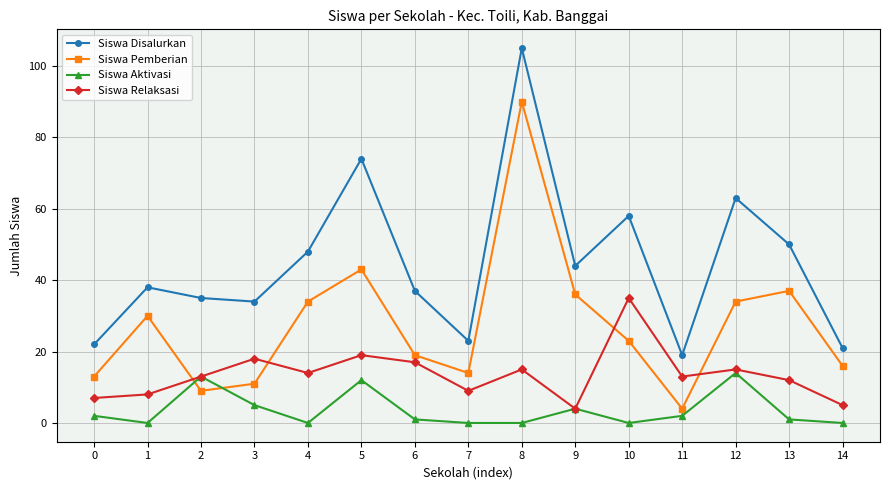

True or false: Siswa Disalurkan has a value of 44 at 9.

True